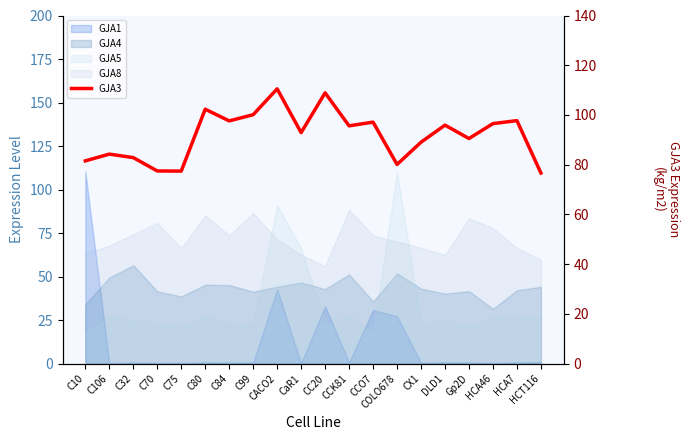

What is the change in value from C99 to CCO7?

-3.0